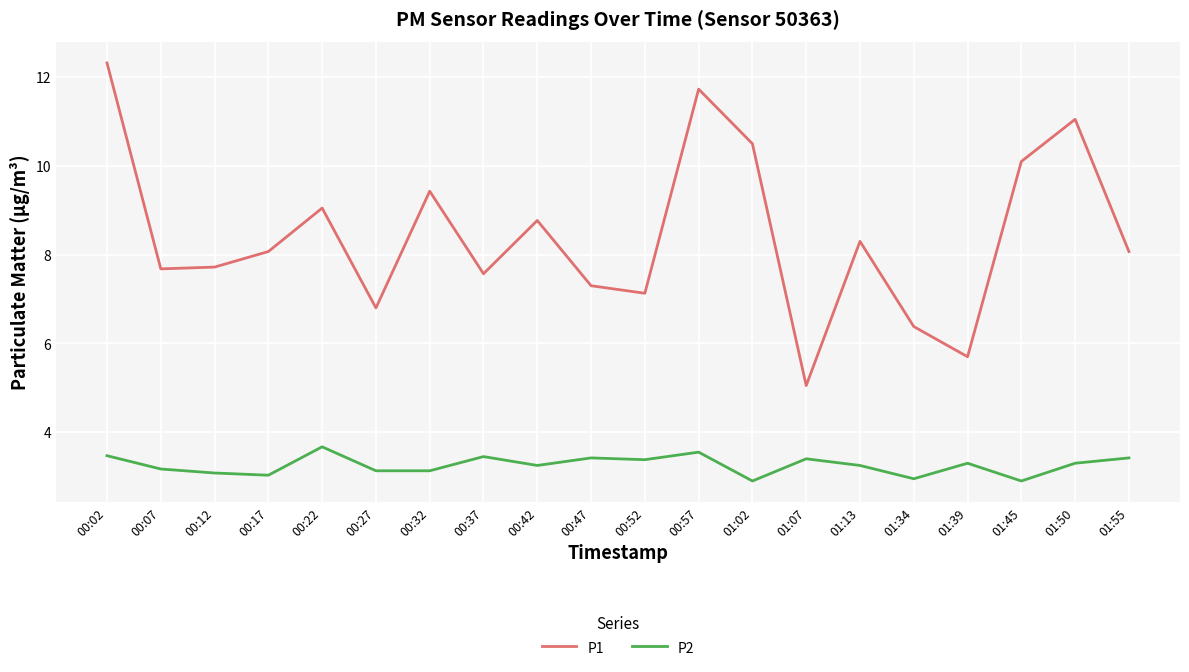

What is the spread (max minus min) of values at 00:12?

4.6